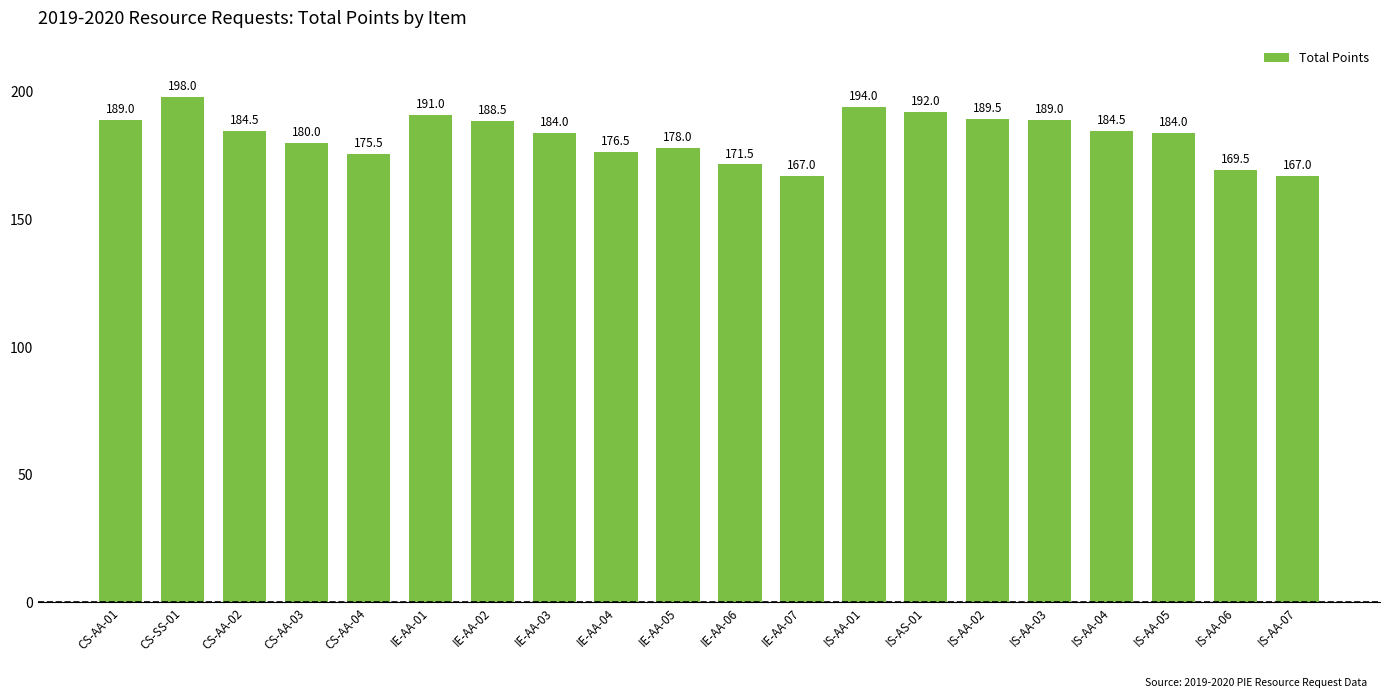

Between IE-AA-01 and IE-AA-04, which is larger?

IE-AA-01